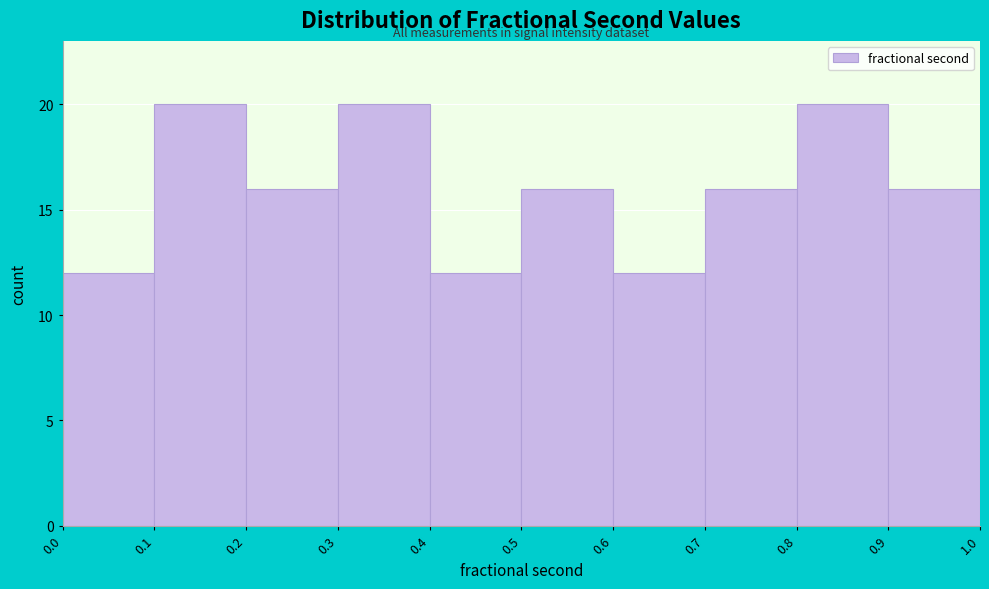

Reading left to right, transcribe this chart: for each bar, give the range it covers on the x-axis and its height. The values are not printed on the chart, so give them approximately, as read against the axis.

0.0 to 0.1: 12
0.1 to 0.2: 20
0.2 to 0.3: 16
0.3 to 0.4: 20
0.4 to 0.5: 12
0.5 to 0.6: 16
0.6 to 0.7: 12
0.7 to 0.8: 16
0.8 to 0.9: 20
0.9 to 1.0: 16